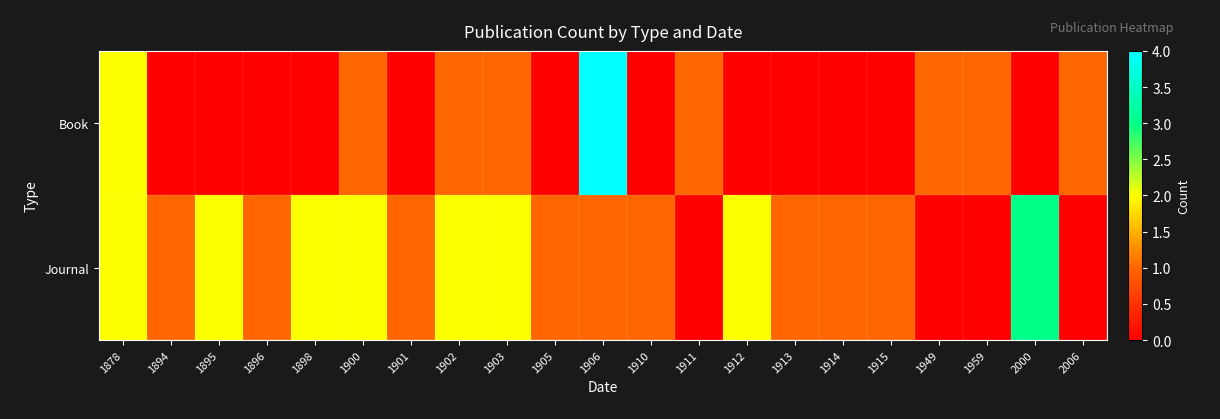

Count the number of categories in the chart.

21